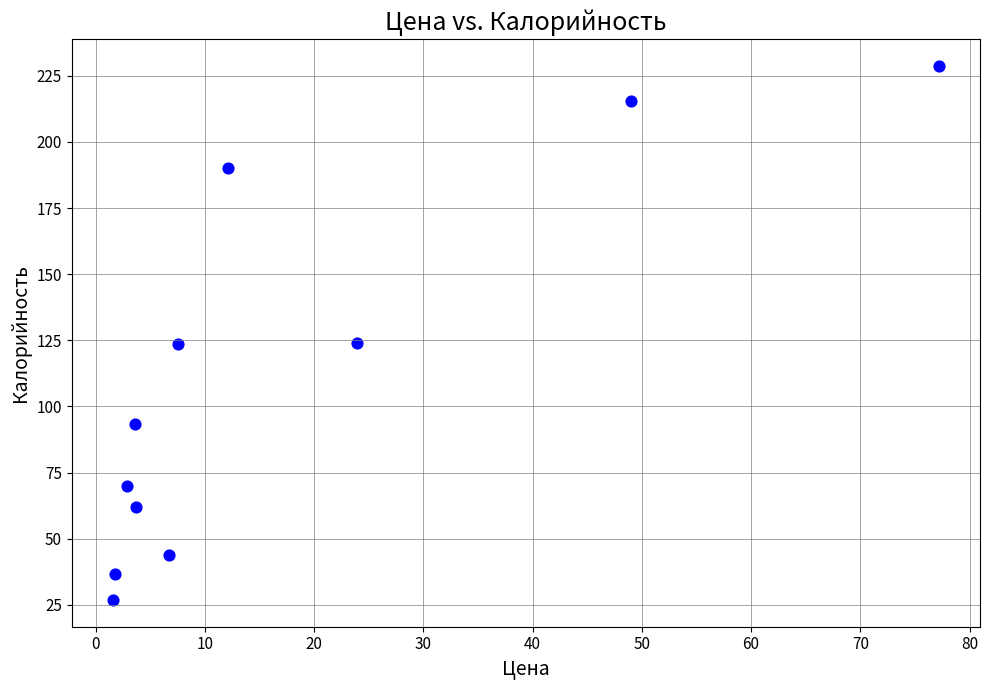

What is the range of Y values (max minus min)?

202.0